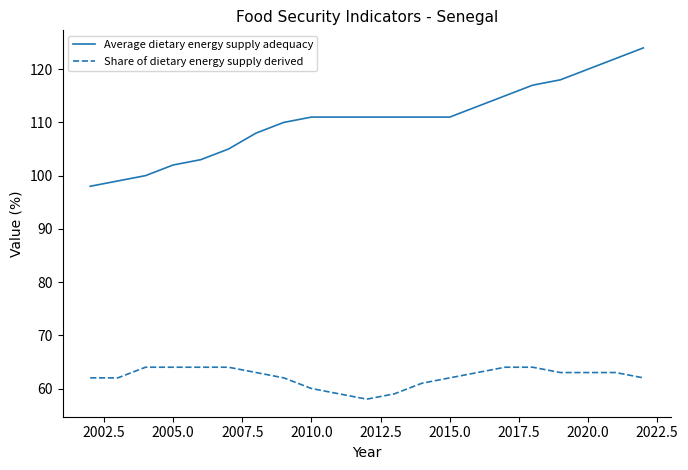

Which series has the widest spread of values?

Average dietary energy supply adequacy